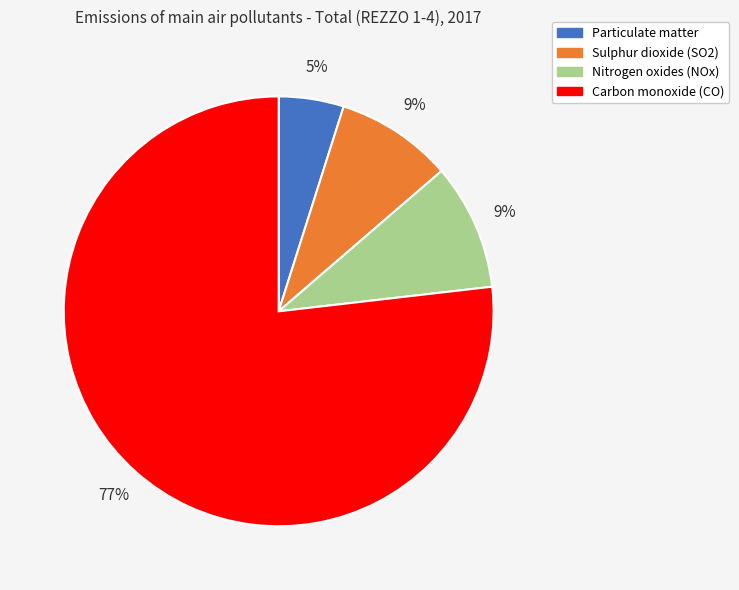

To the nearest percent, what is the combined percentage of Sulphur dioxide (SO2) and Carbon monoxide (CO)?

86%